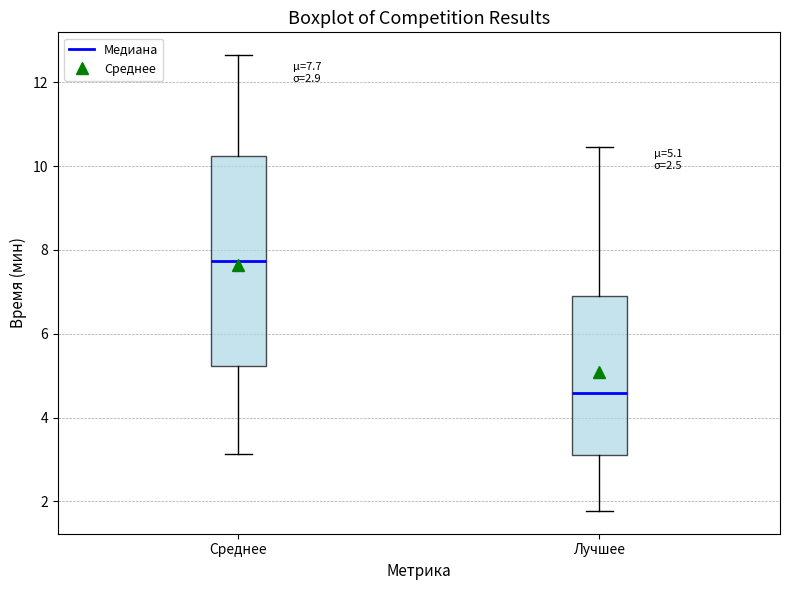

Which box's median line is the highest?

Среднее